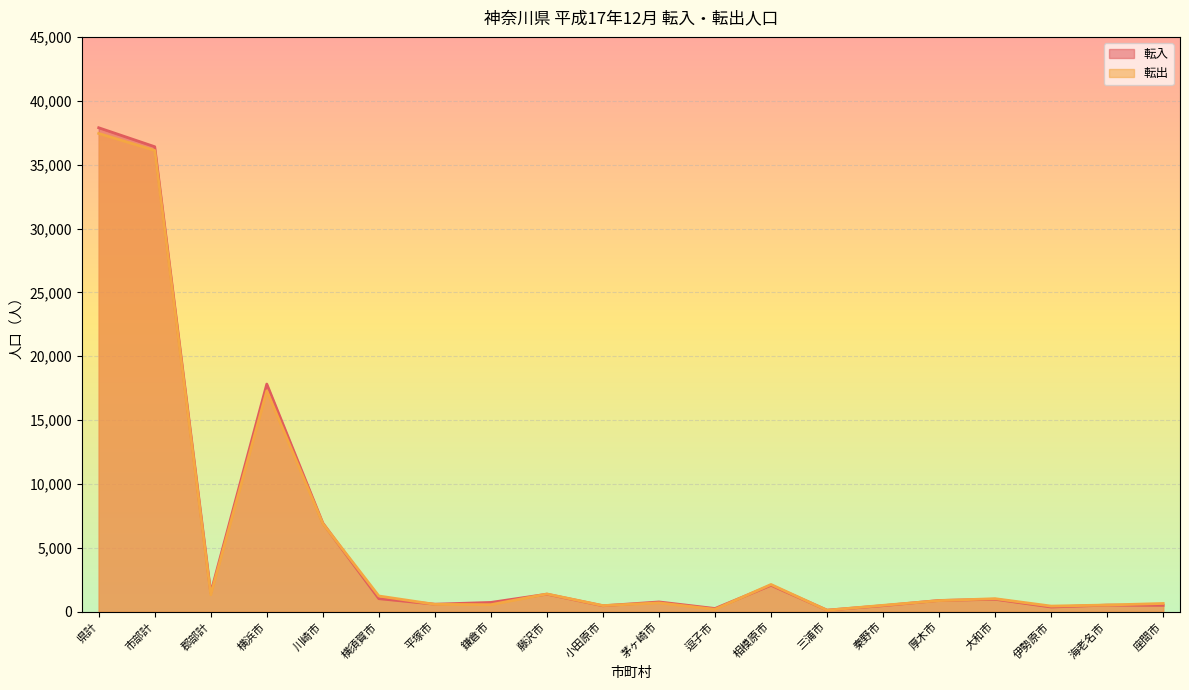

How many interior local valleys does the 転出 series have?

6